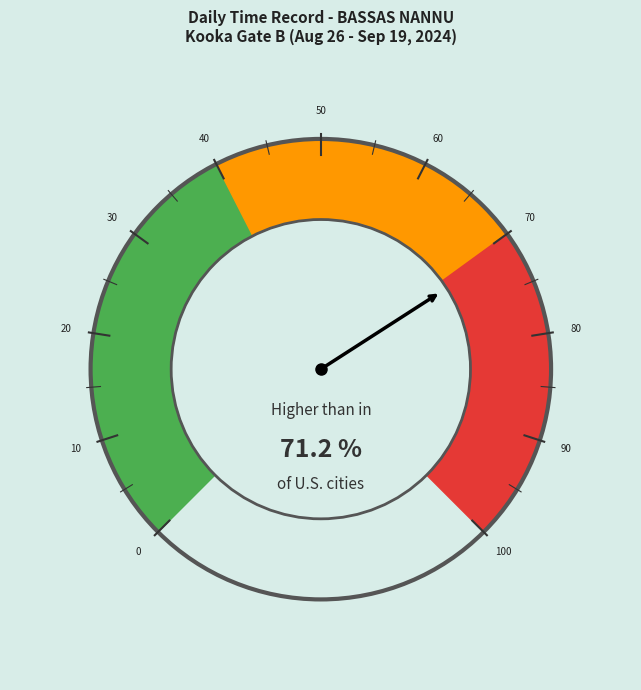

Does 5-Thu account for over 50% of the chart?

No